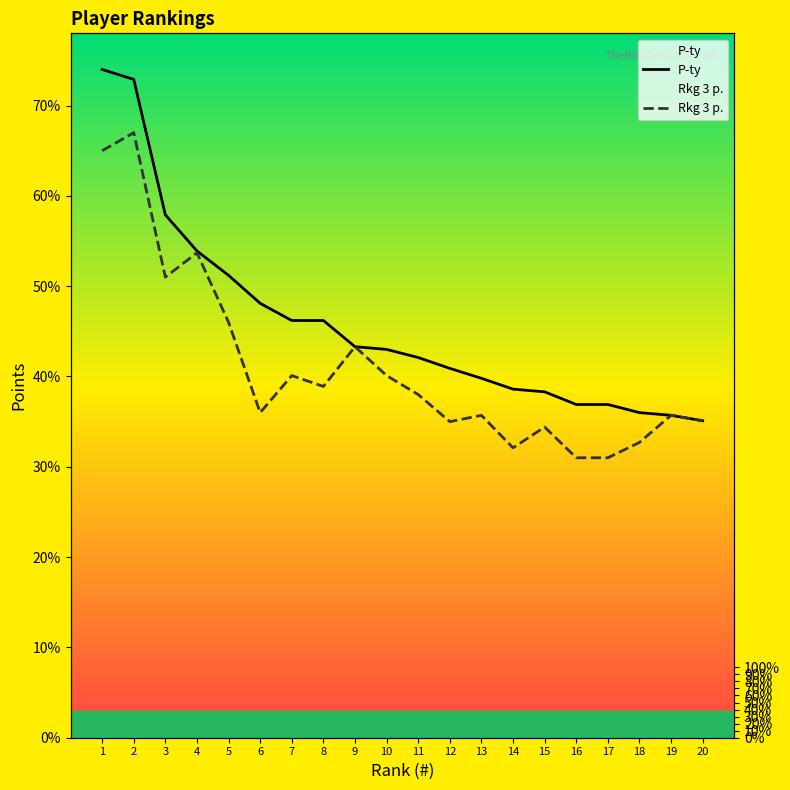

Reading right to left, transcribe all the data shown in this chart.

P-ty: 20=351	19=357	18=360	17=369	16=369	15=383	14=386	13=398	12=409	11=421	10=430	9=433	8=462	7=462	6=481	5=512	4=539	3=579	2=729	1=740
Rkg 3 p.: 20=351	19=357	18=327	17=310	16=310	15=344	14=321	13=357	12=350	11=380	10=401	9=433	8=389	7=401	6=360	5=460	4=537	3=510	2=670	1=650